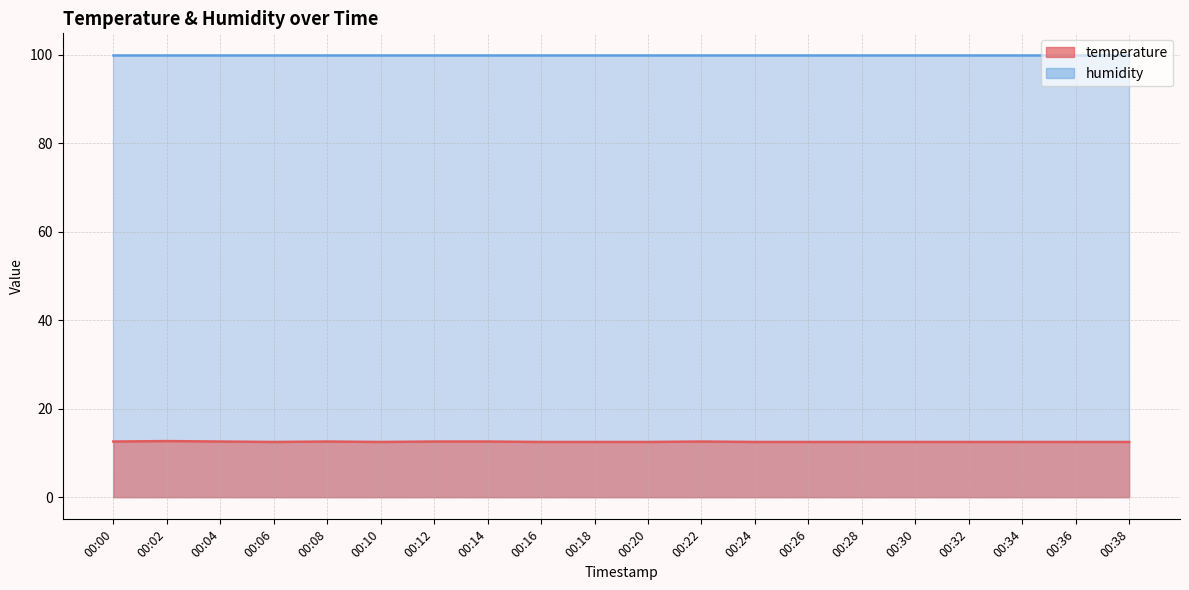

What is the value of the 16th point from the left?

12.5